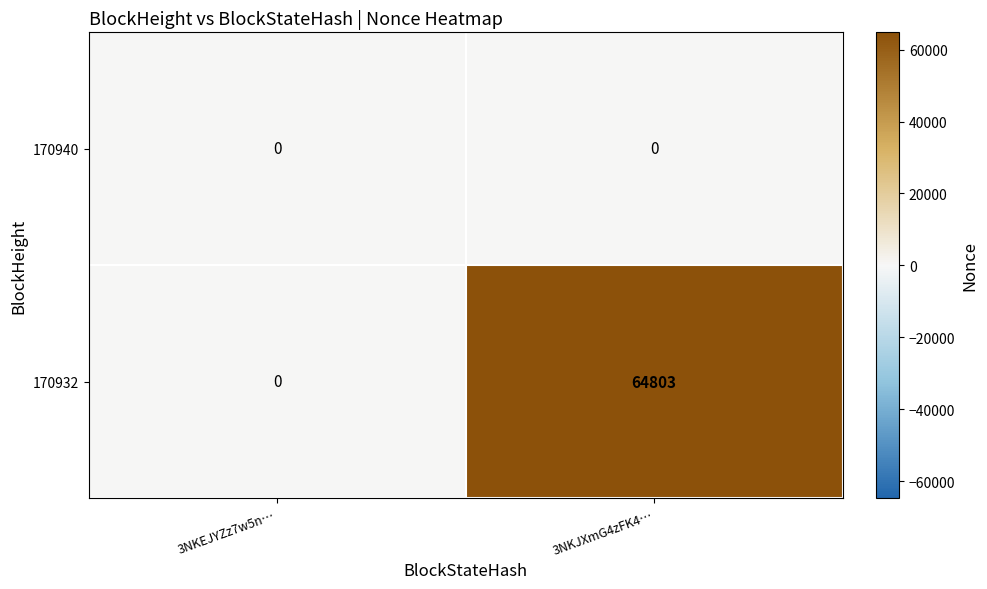

Reading left to right, what are all the values shown in this chart?

170940: 0	0
170932: 0	64803